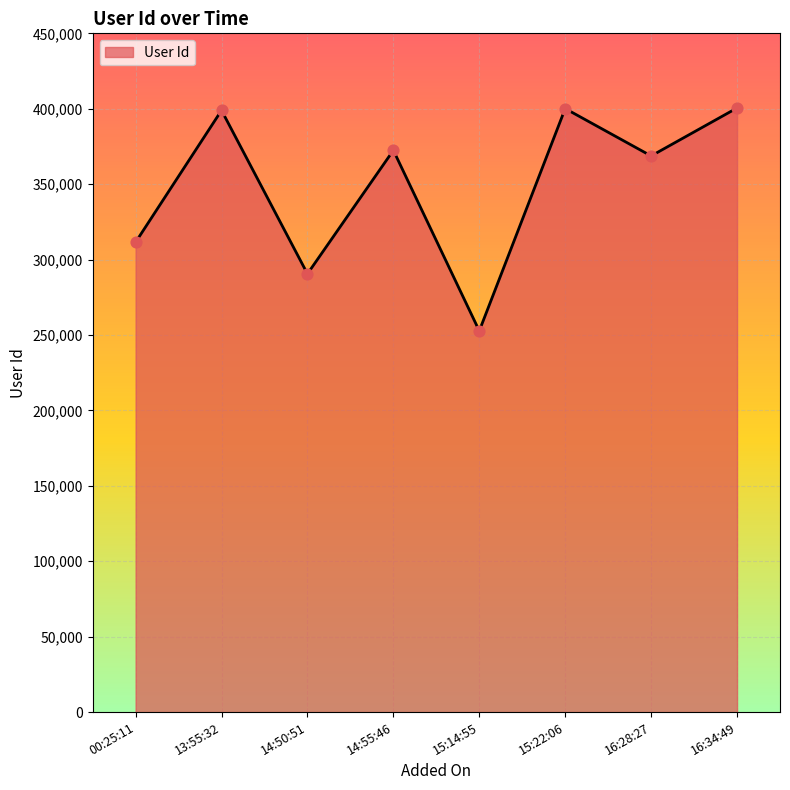

What is the change in value from 00:25:11 to 15:22:06?

+88576